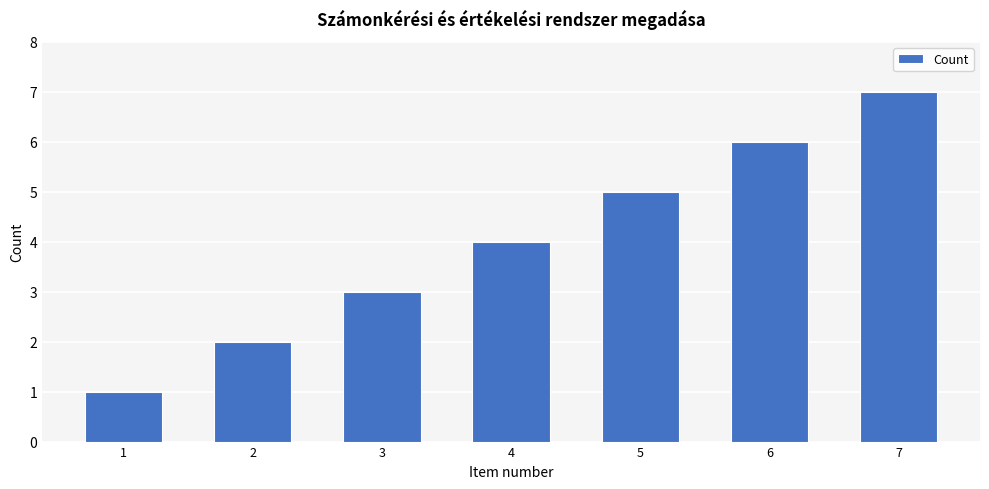

What is the change in value from 1 to 5?

+4